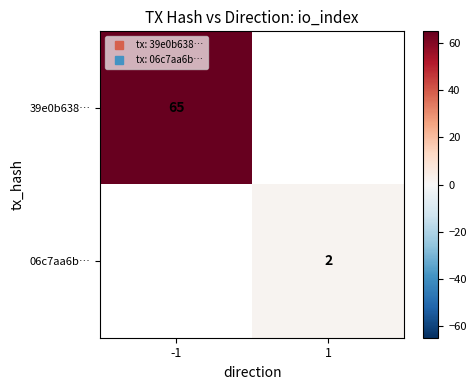

At which label is 39e0b638… closest to 65?

-1